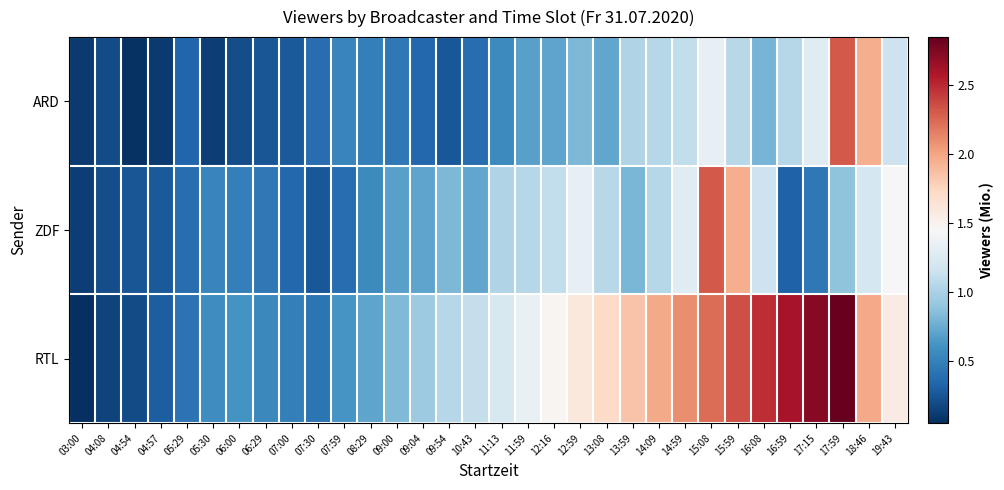

Rank the series at 05:29 from highest to lowest value.

RTL, ZDF, ARD